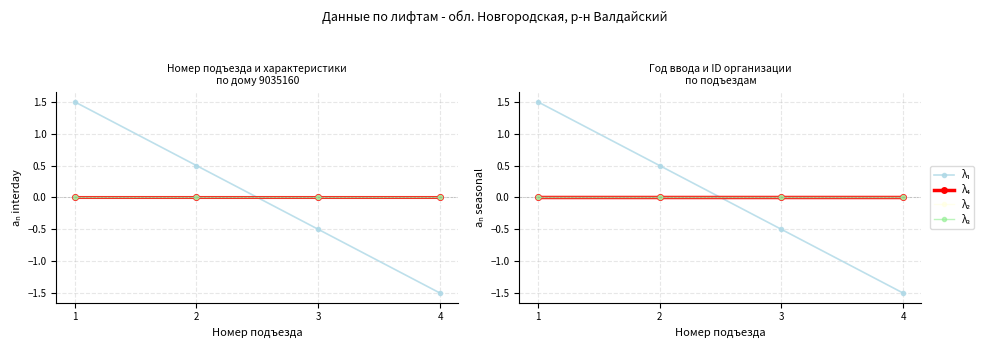

Is the value of λ₄ at 4 greater than the value of λ₃ at 4?

No